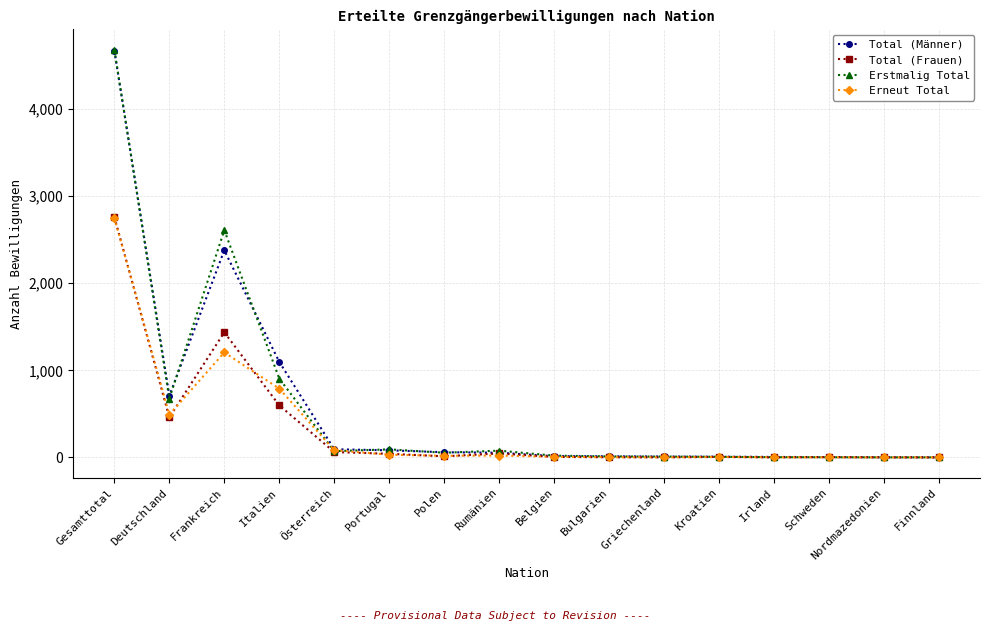

At which category is the sum across all series the highest?

Gesamttotal